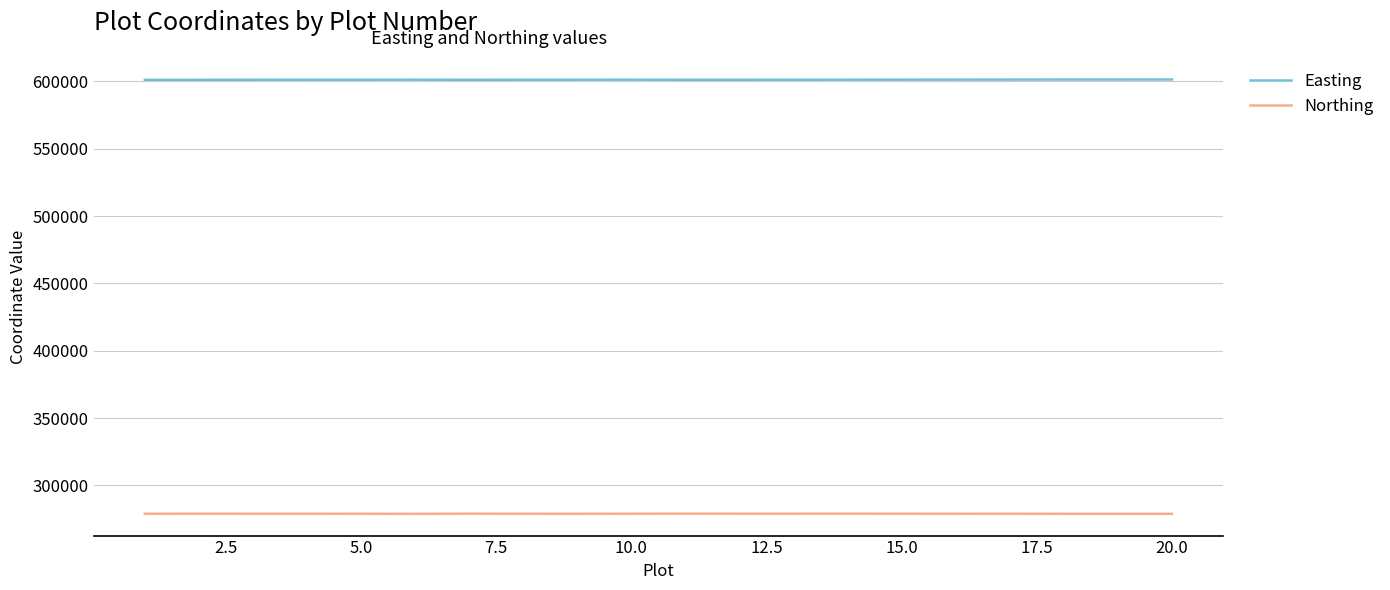

What is the highest value of the Easting series?

601412